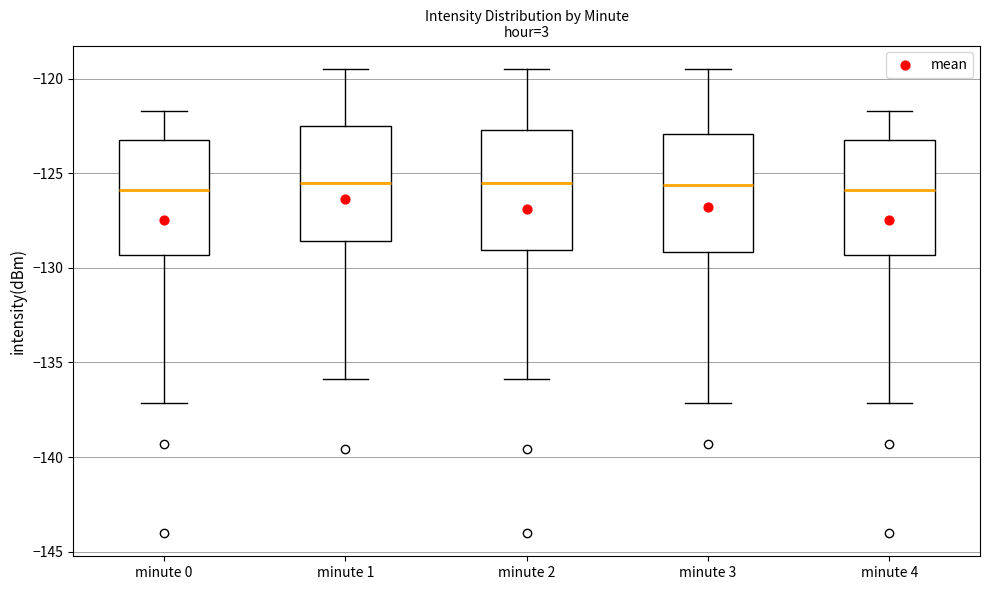

Where is the upper edge of the box for minute 1 on the y-axis? The values are not printed on the chart, so give them approximately, as read against the axis.

-122.5